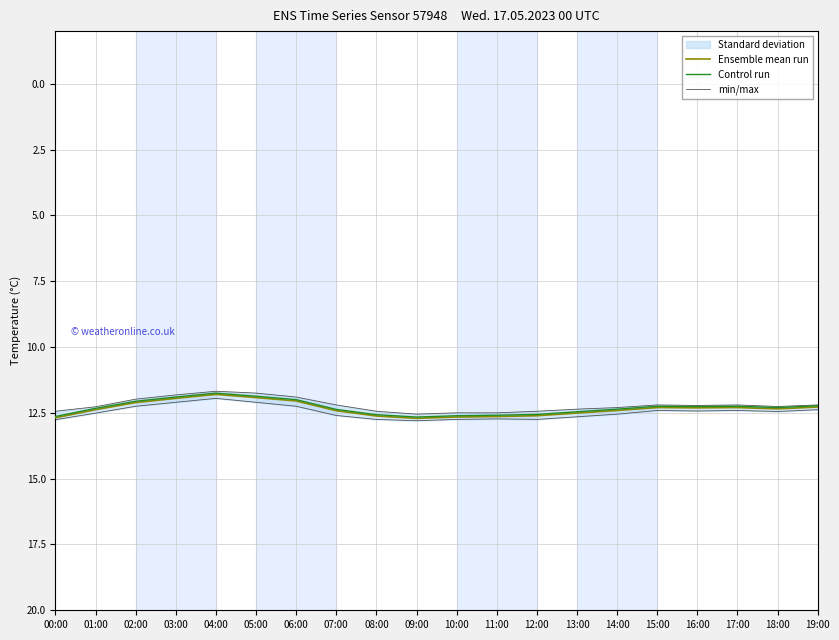

Which has a higher value, 04:00 or 10:00?

10:00